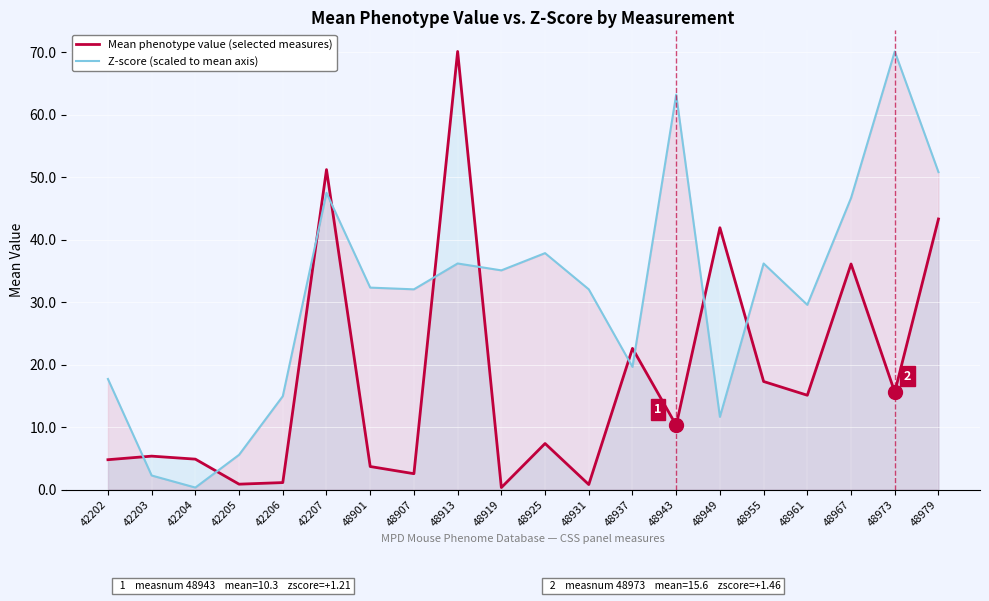

What is the smallest value displayed?

0.3